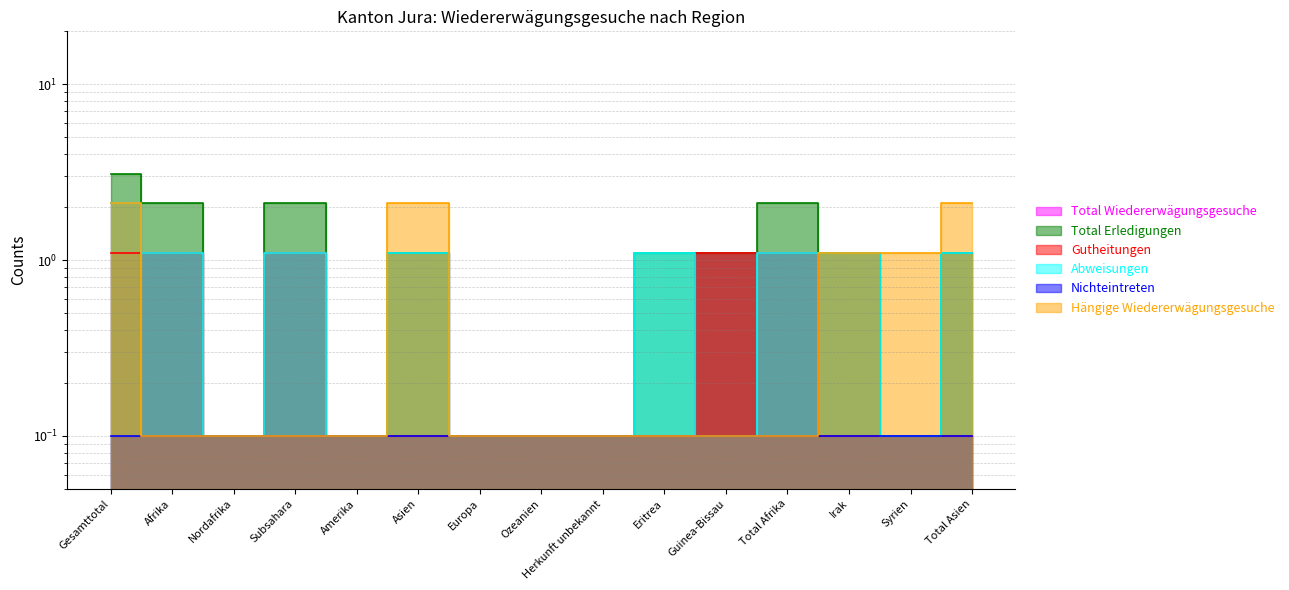

What is the label of the 9th point from the left?

Herkunft unbekannt